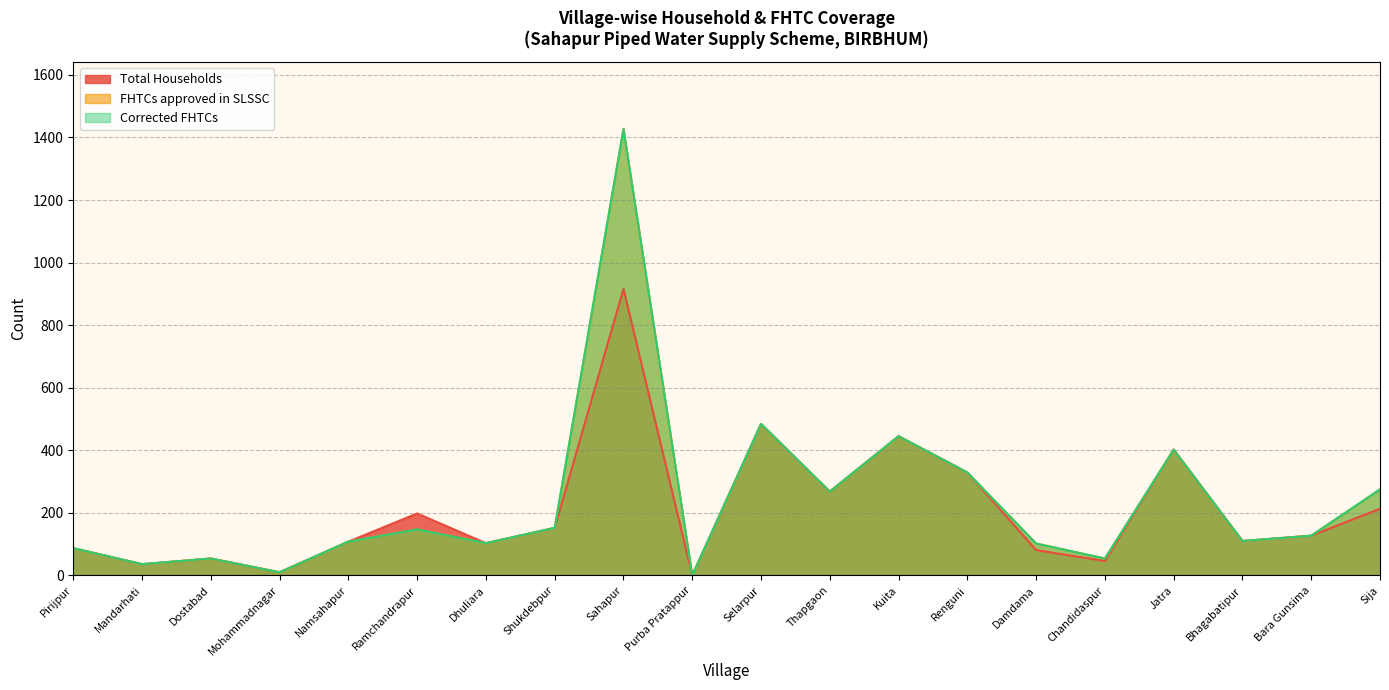

What is the total value across all series at Bara Gunsima?

381